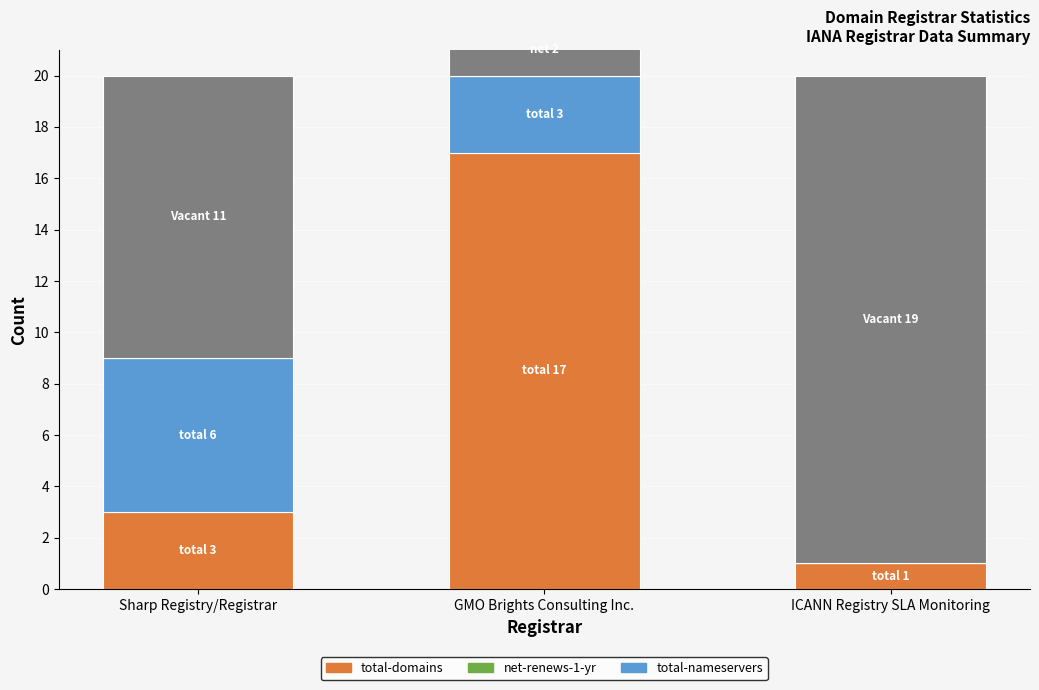

Reading right to left, extract all data points from this chart.

total-domains: ICANN Registry SLA Monitoring=1	GMO Brights Consulting Inc.=17	Sharp Registry/Registrar=3
total-nameservers: ICANN Registry SLA Monitoring=0	GMO Brights Consulting Inc.=3	Sharp Registry/Registrar=6
net-renews-1-yr: ICANN Registry SLA Monitoring=0	GMO Brights Consulting Inc.=2	Sharp Registry/Registrar=0
vacant: ICANN Registry SLA Monitoring=19	GMO Brights Consulting Inc.=-2	Sharp Registry/Registrar=11